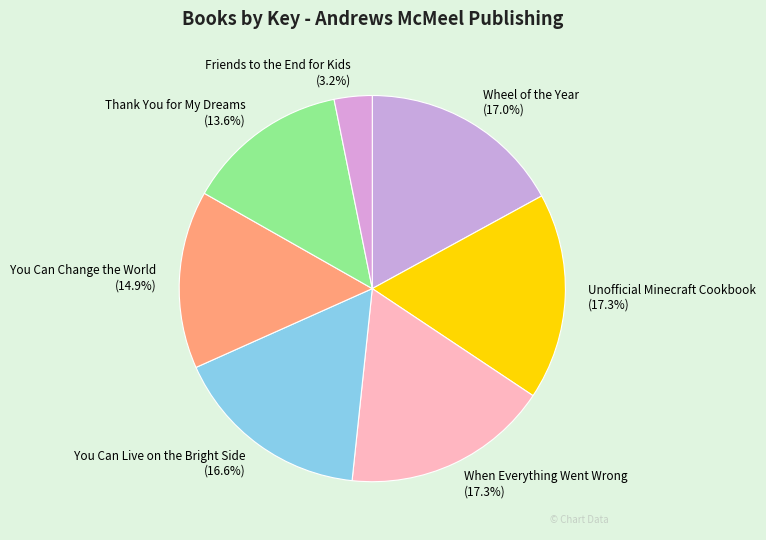

To the nearest percent, what is the combined percentage of Friends to the End for Kids and You Can Change the World?

18%